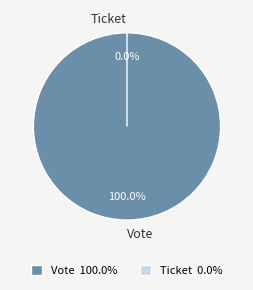

Count the number of slices in the pie.

2